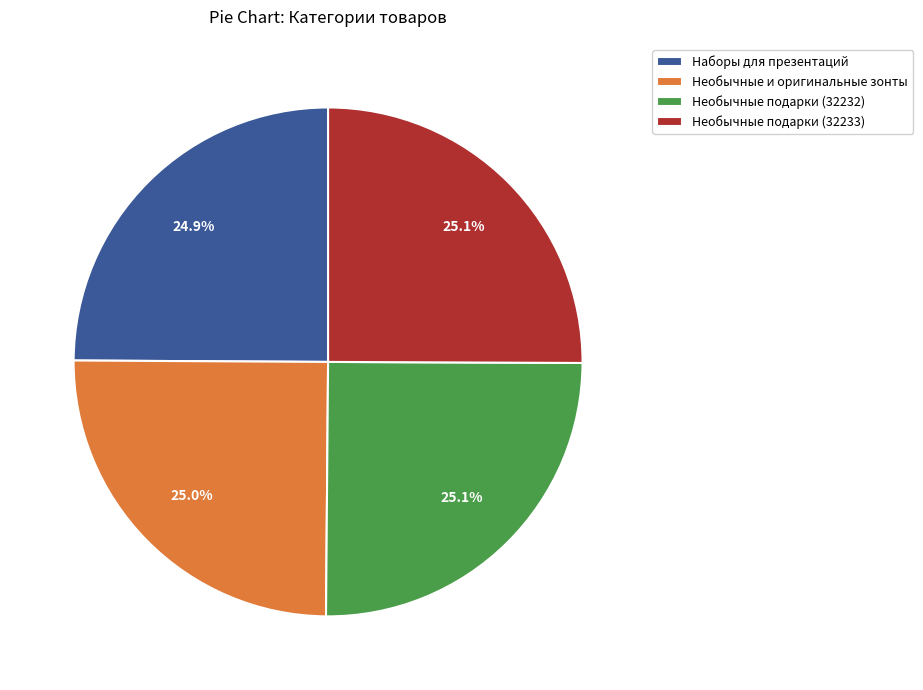

What percentage is NOT represented by Необычные подарки (32233)?

74.9%